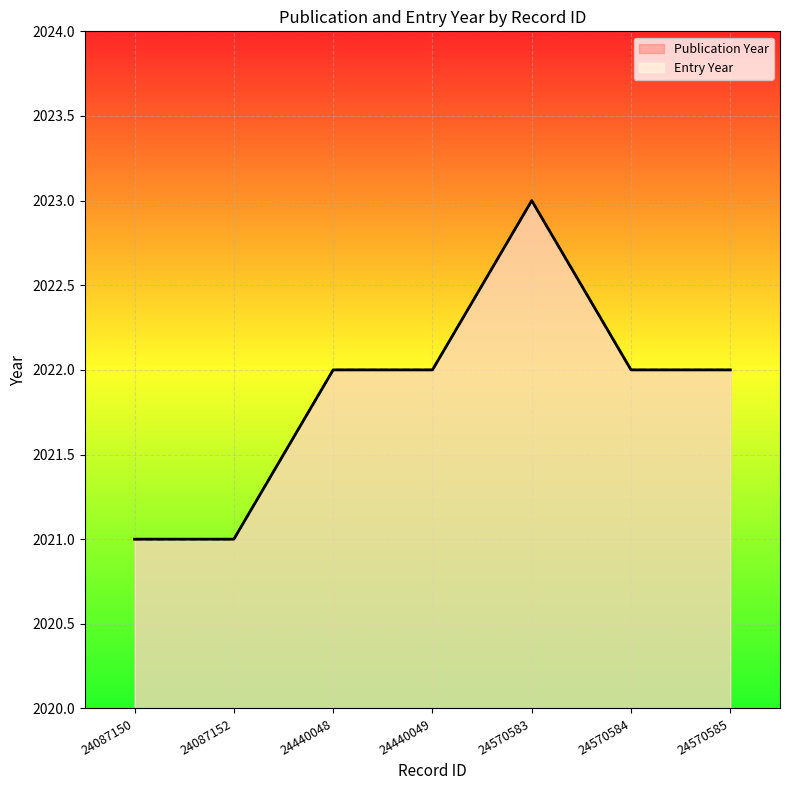

List the series in order of their peak value, highest first.

Publication Year, Entry Year